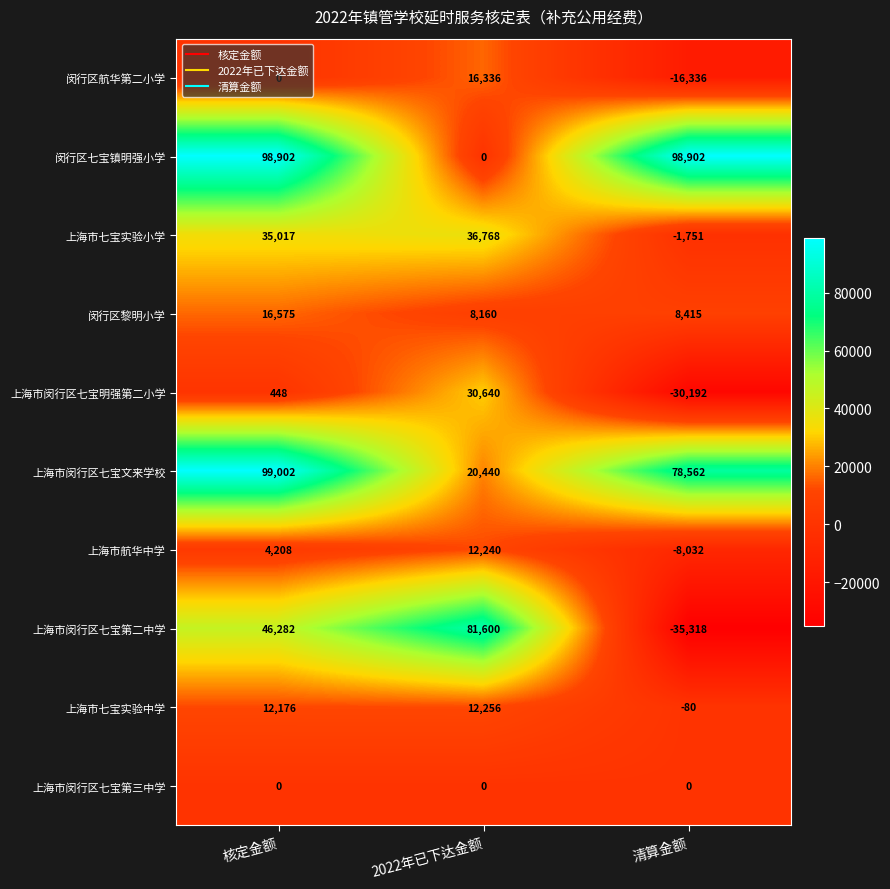

What is the total value across all series at 清算金额?

94170